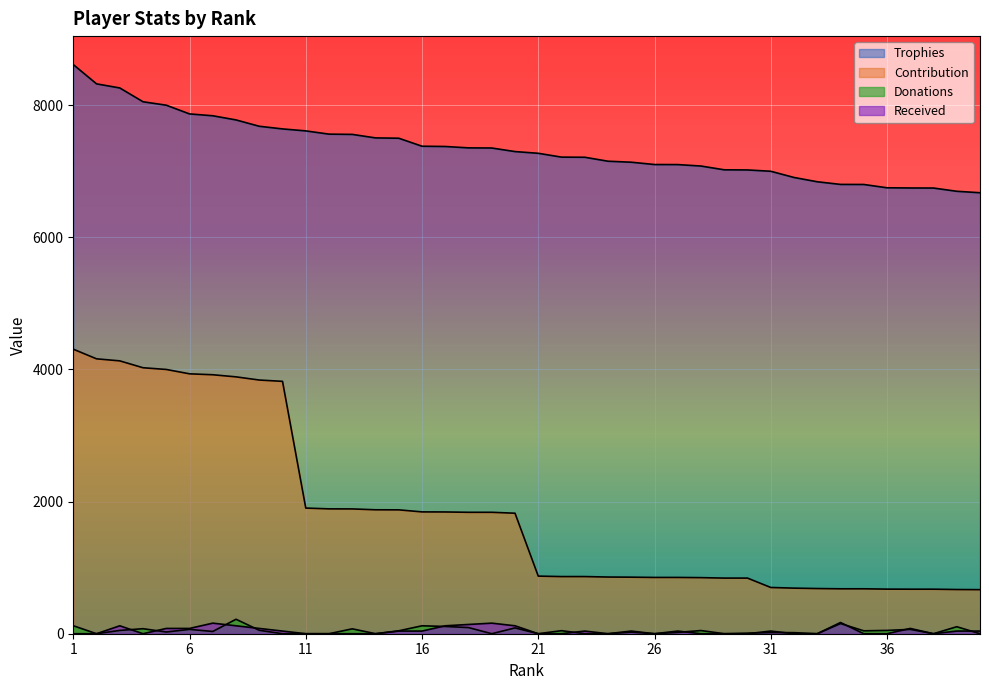

Which category has the lowest value in the Contribution series?

40